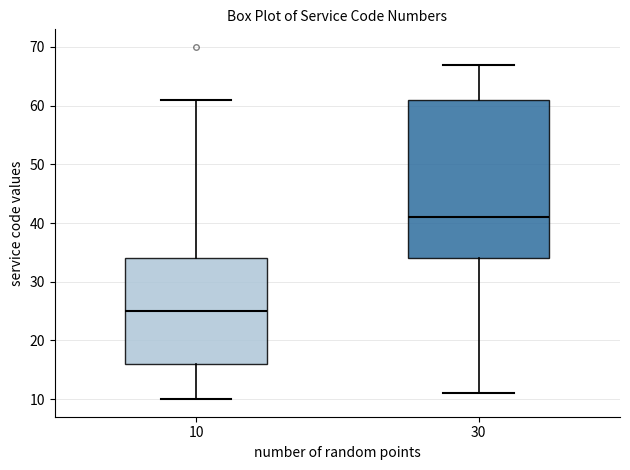

Reading left to right, transcribe this box plot: for each box, give where its median line is, the range the box spans, and where its two whiskers end, as read against the y-axis. The values are not printed on the chart, so give them approximately, as read against the axis.

10: median 25, box 16 to 34, whiskers 10 to 61
30: median 41, box 34 to 61, whiskers 11 to 67